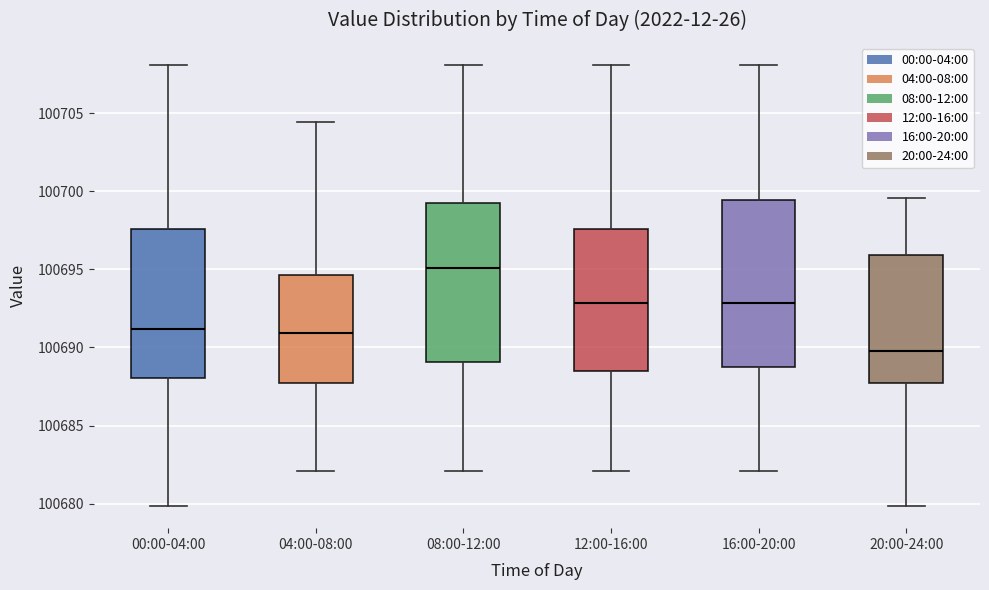

Reading left to right, transcribe this box plot: for each box, give where its median line is, the range the box spans, and where its two whiskers end, as read against the y-axis. The values are not printed on the chart, so give them approximately, as read against the axis.

00:00-04:00: median 100691.0, box 100688.0 to 100697.5, whiskers 100680.0 to 100708.0
04:00-08:00: median 100691.0, box 100687.5 to 100694.5, whiskers 100682.0 to 100704.5
08:00-12:00: median 100695.0, box 100689.0 to 100699.0, whiskers 100682.0 to 100708.0
12:00-16:00: median 100693.0, box 100688.5 to 100697.5, whiskers 100682.0 to 100708.0
16:00-20:00: median 100693.0, box 100688.5 to 100699.5, whiskers 100682.0 to 100708.0
20:00-24:00: median 100690.0, box 100687.5 to 100696.0, whiskers 100680.0 to 100699.5